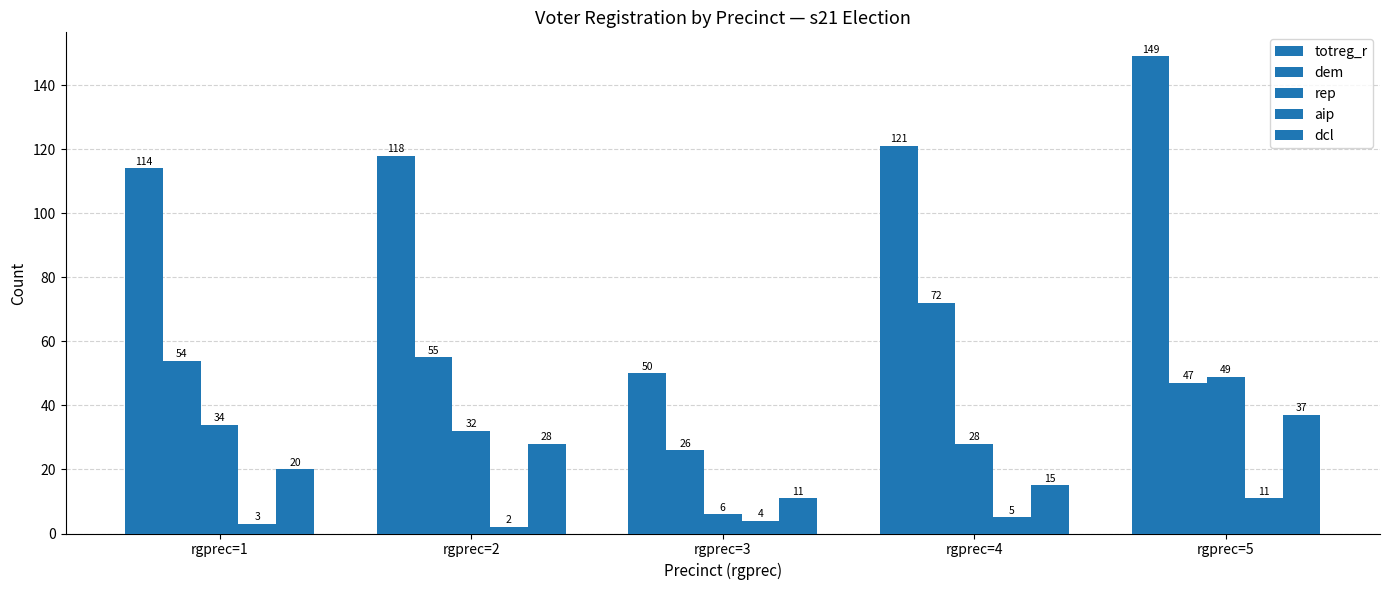

Reading left to right, what are all the values shown in this chart?

totreg_r: 114	118	50	121	149
dem: 54	55	26	72	47
rep: 34	32	6	28	49
aip: 3	2	4	5	11
dcl: 20	28	11	15	37